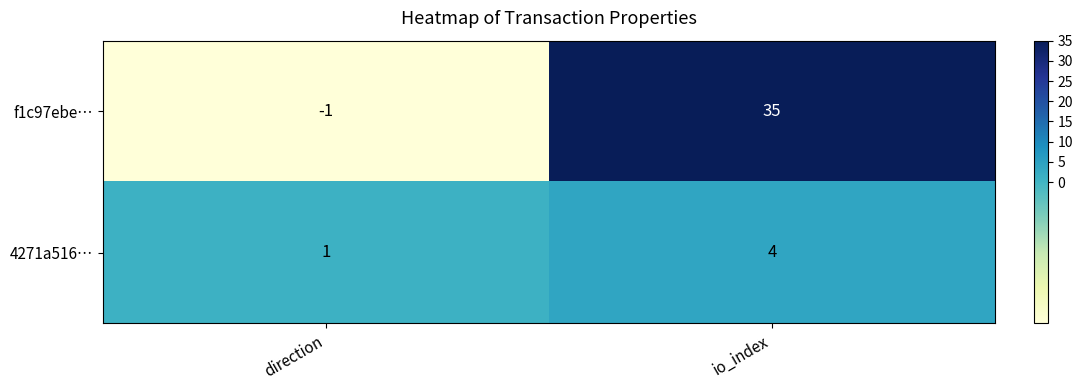

Which category has the lowest value across all series?

direction